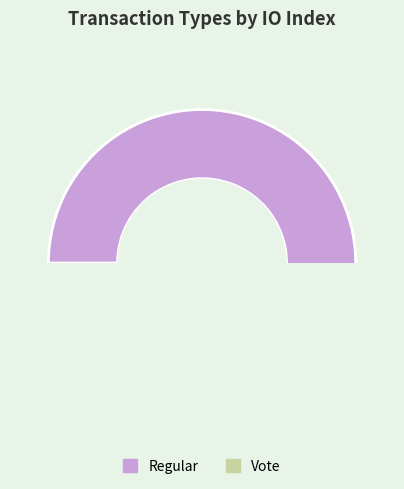

Which has a higher value, Regular or Vote?

Regular